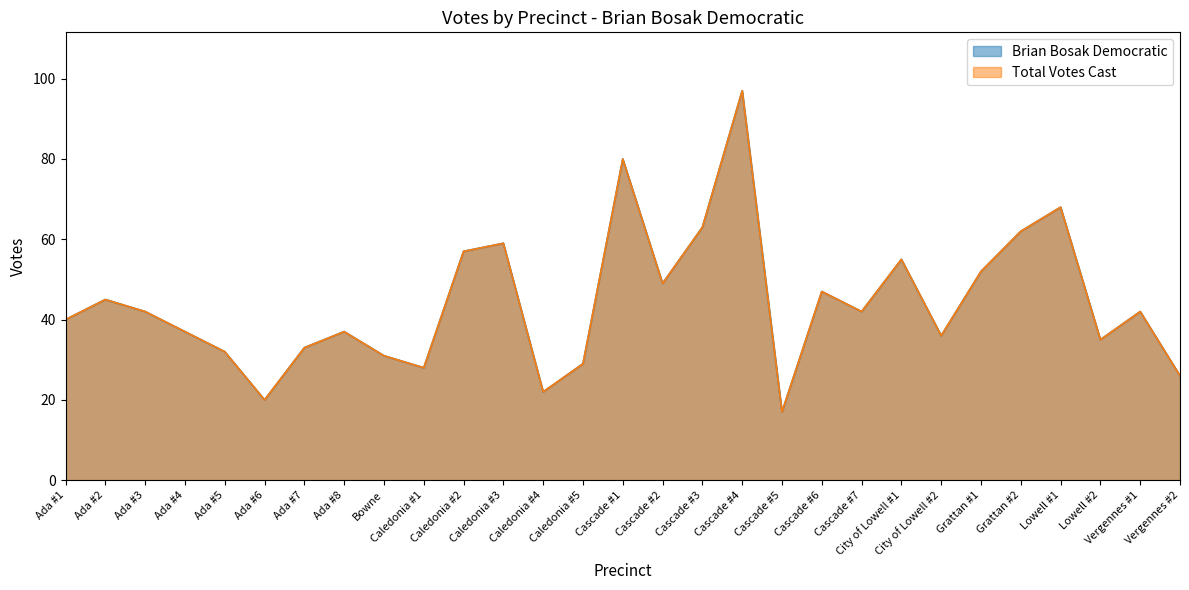

True or false: Brian Bosak Democratic and Total Votes Cast intersect in this chart.

False